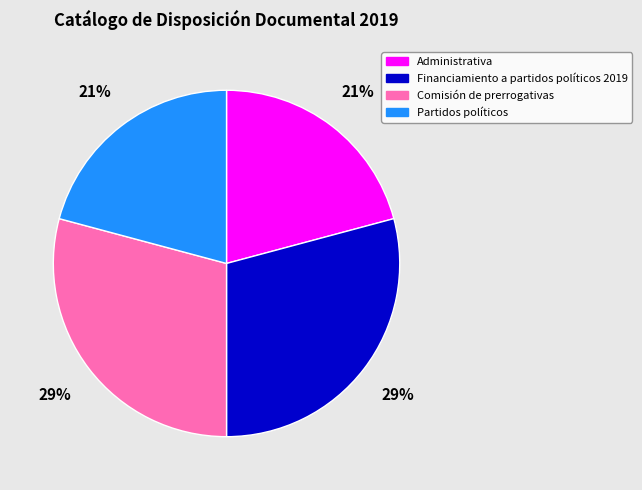

Is Comisión de prerrogativas the majority of the pie?

No